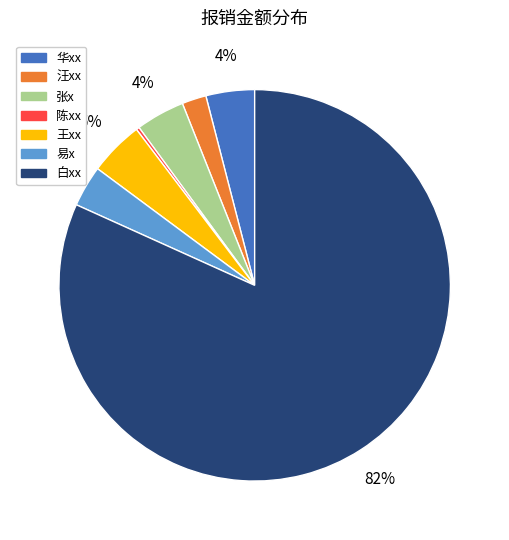

To the nearest percent, what is the average slice percentage?

14%